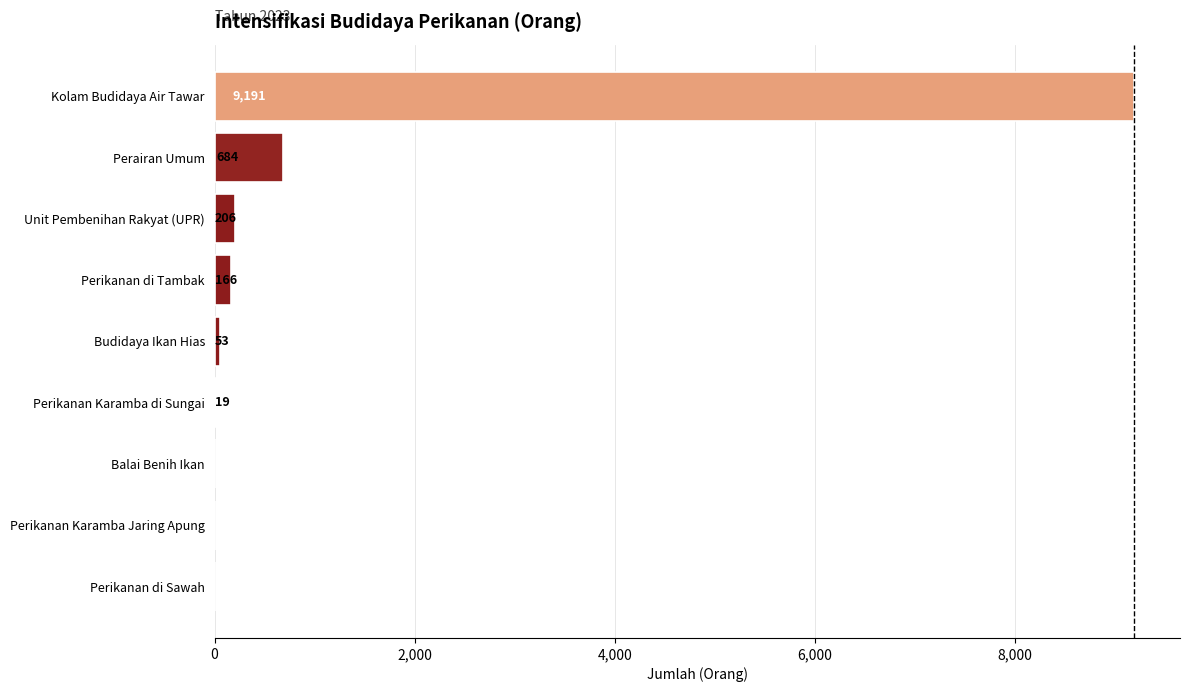

Does the chart contain stacked bars?

No